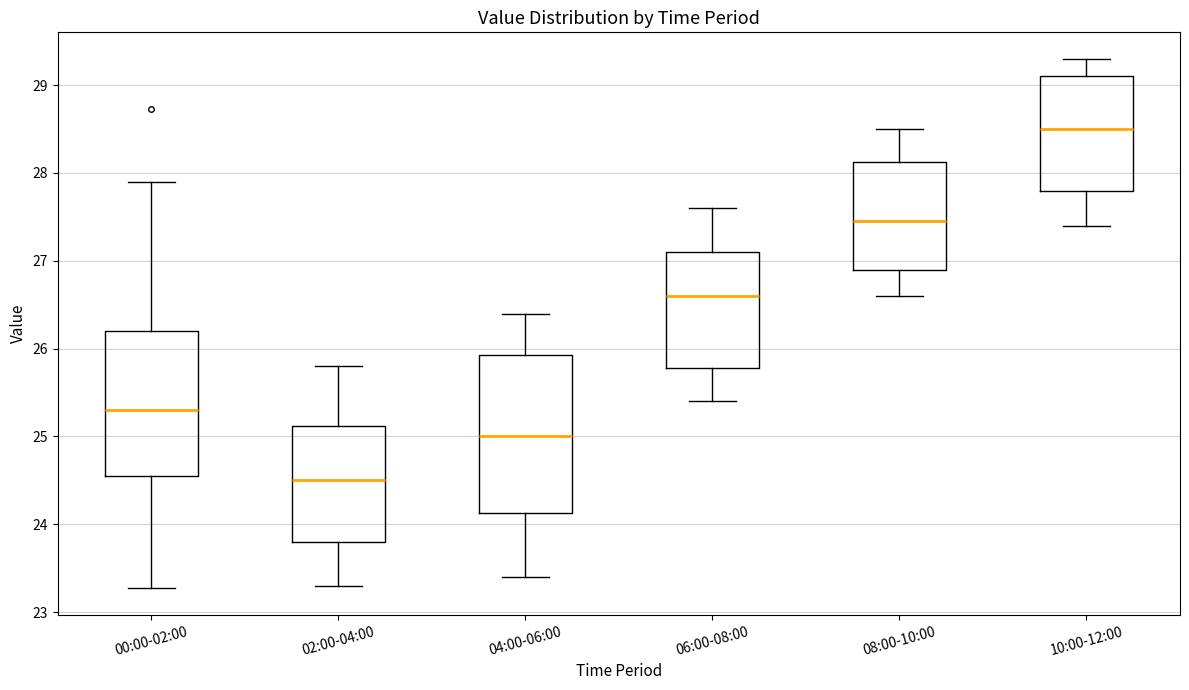

Reading left to right, read every box against the y-axis: the position of its median line, the range the box covers, and the ends of its whiskers. The values are not printed on the chart, so give them approximately, as read against the axis.

00:00-02:00: median 25.3, box 24.6 to 26.2, whiskers 23.3 to 27.9
02:00-04:00: median 24.5, box 23.8 to 25.1, whiskers 23.3 to 25.8
04:00-06:00: median 25.0, box 24.1 to 25.9, whiskers 23.4 to 26.4
06:00-08:00: median 26.6, box 25.8 to 27.1, whiskers 25.4 to 27.6
08:00-10:00: median 27.5, box 26.9 to 28.1, whiskers 26.6 to 28.5
10:00-12:00: median 28.5, box 27.8 to 29.1, whiskers 27.4 to 29.3